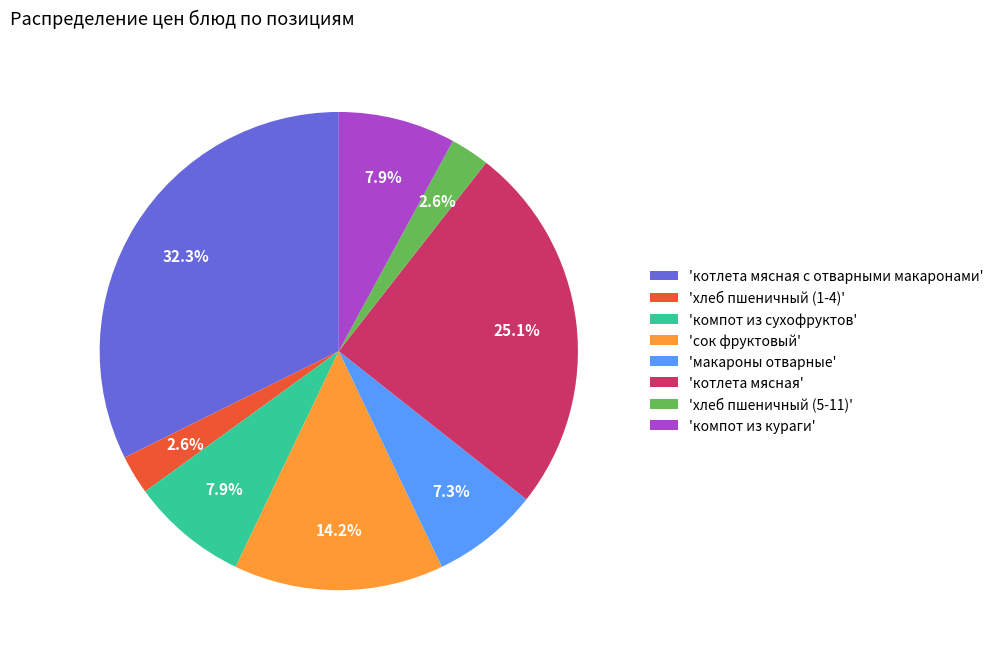

How many slices are in this pie chart?

8